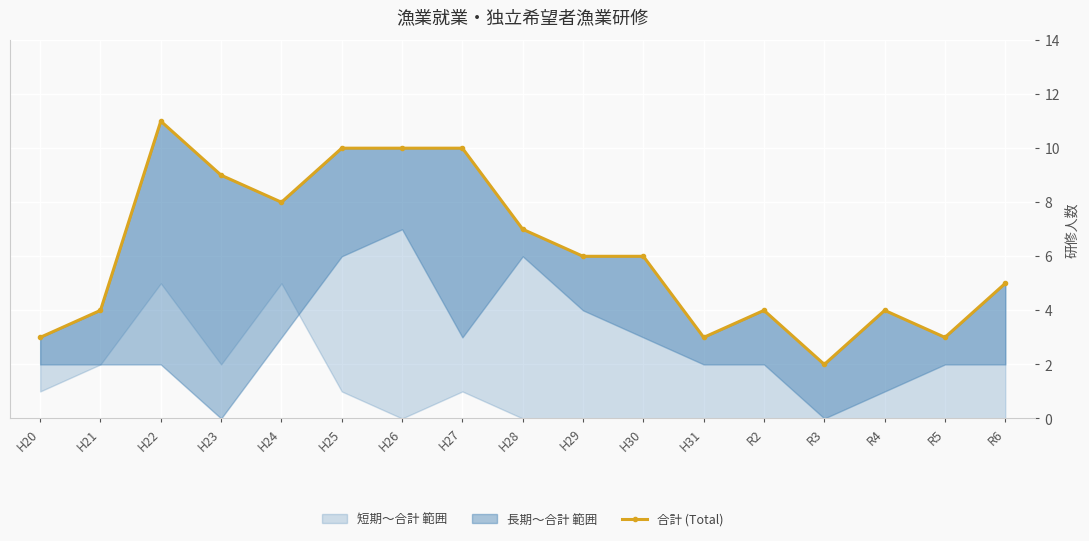

What is the value of the 8th point from the left?

10